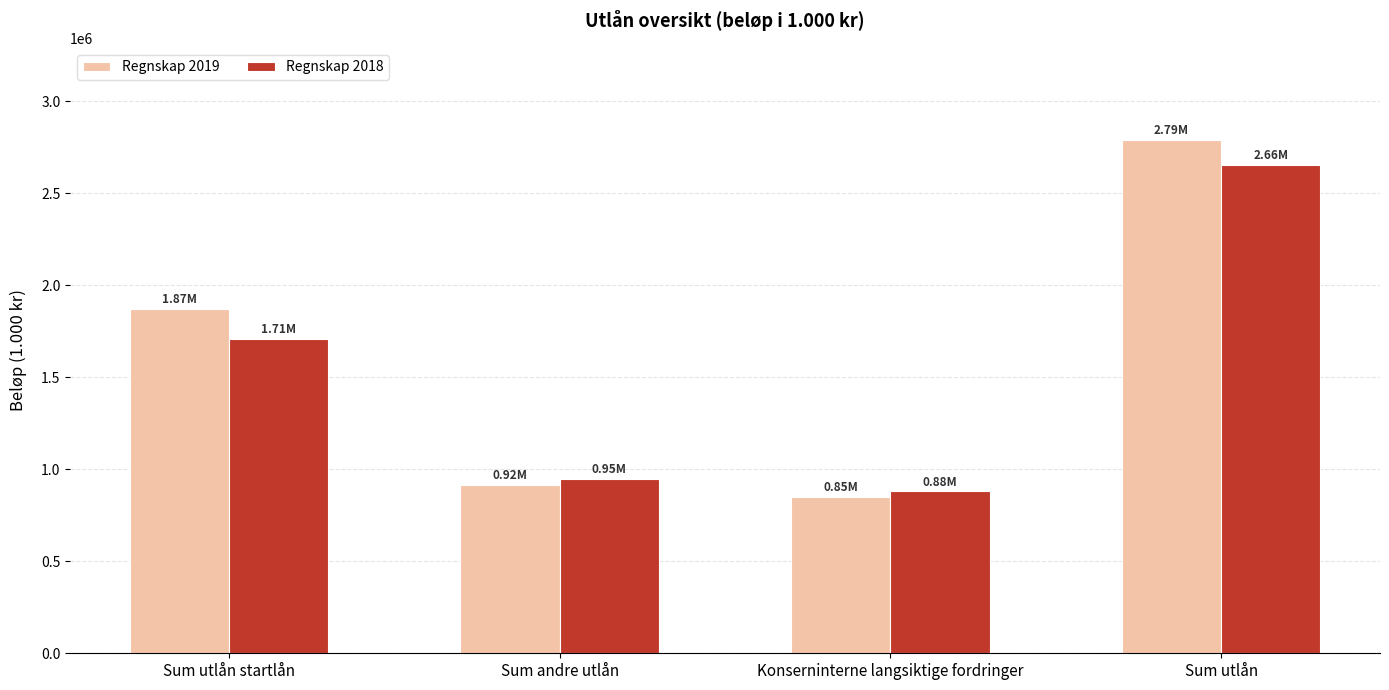

The Regnskap 2019 series shows 2788481.1 at Sum utlån. True or false?

True